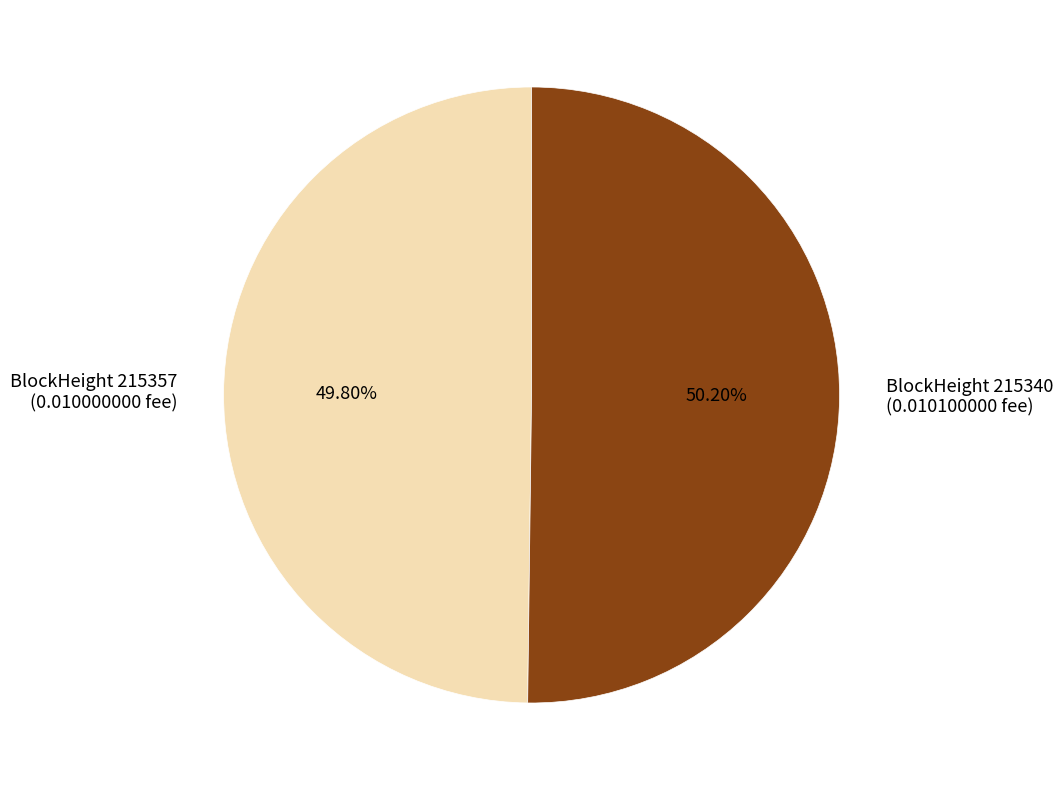

To the nearest percent, what is the difference between the largest and smallest slice percentages?

0%